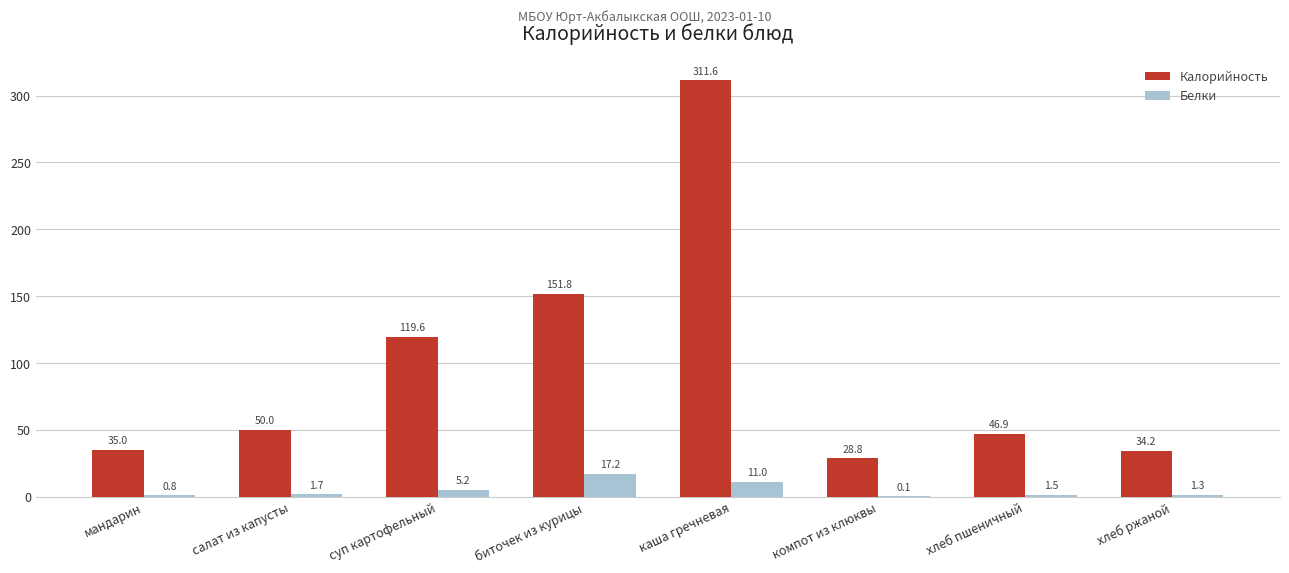

What is the total value across all series at мандарин?

35.8